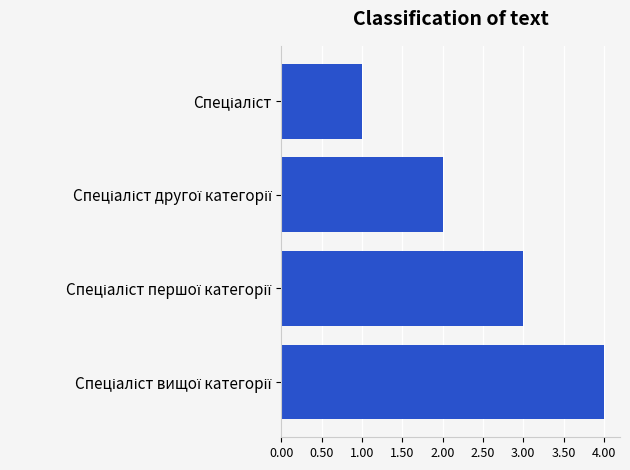

What is the maximum value shown in the chart?

4